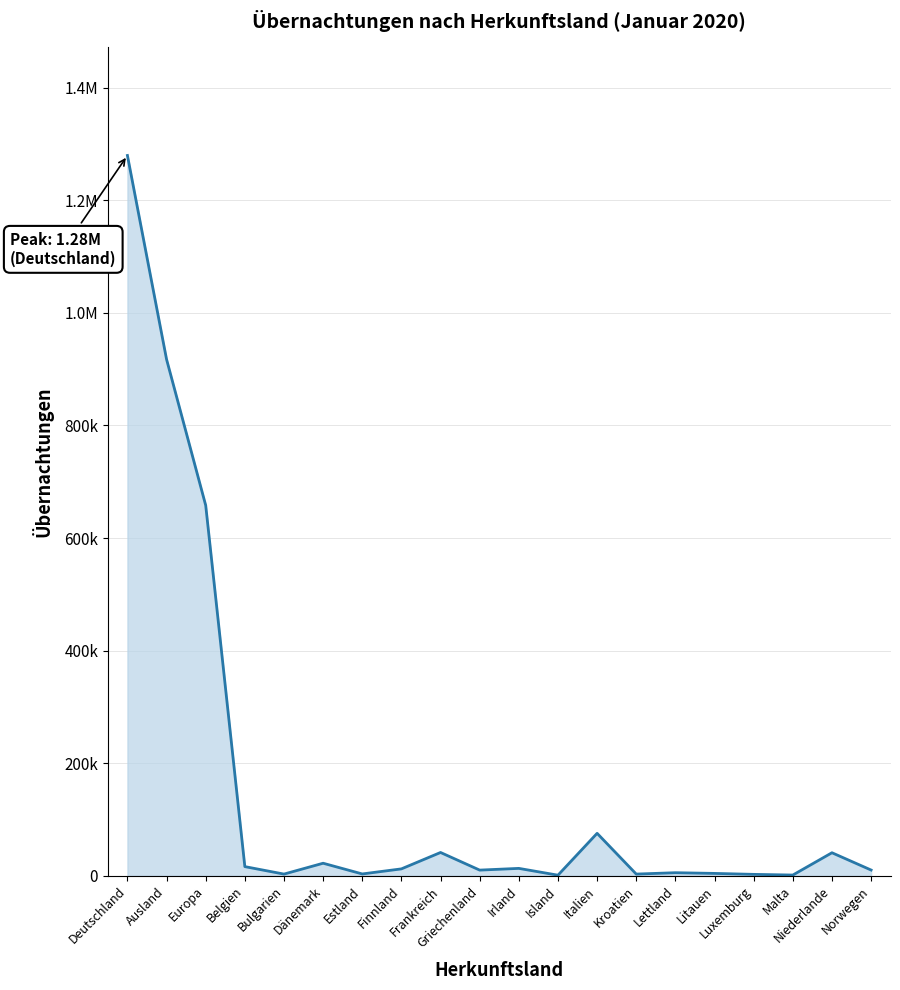

List the labels in order of value, largest first.

Deutschland, Ausland, Europa, Italien, Frankreich, Niederlande, Dänemark, Belgien, Irland, Finnland, Norwegen, Griechenland, Lettland, Litauen, Estland, Kroatien, Bulgarien, Luxemburg, Malta, Island